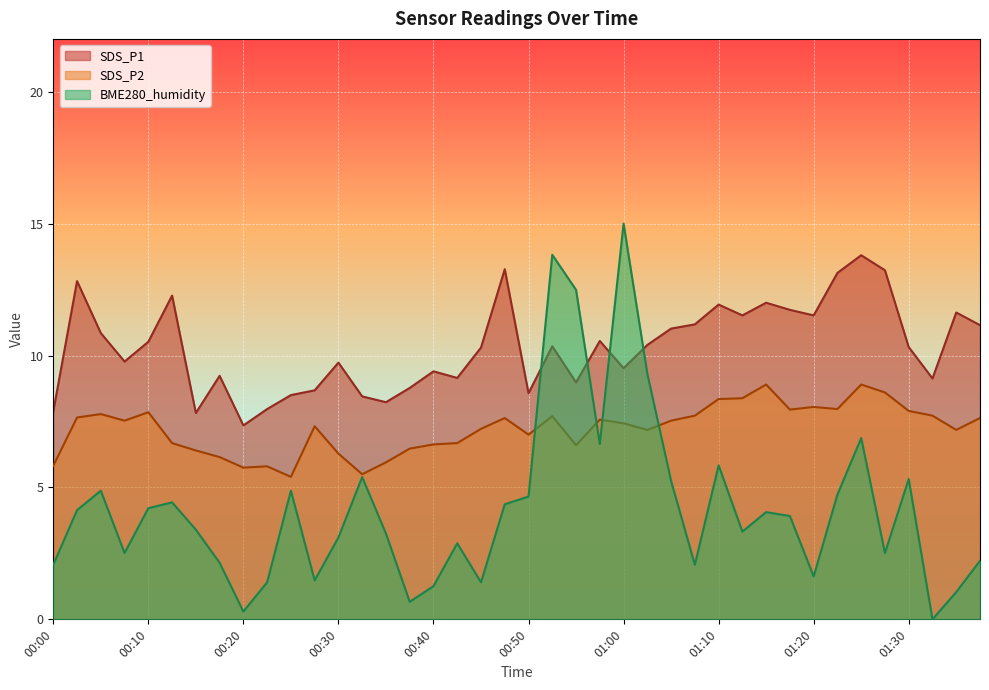

What are all the series names shown in the legend?

SDS_P1, SDS_P2, BME280_humidity